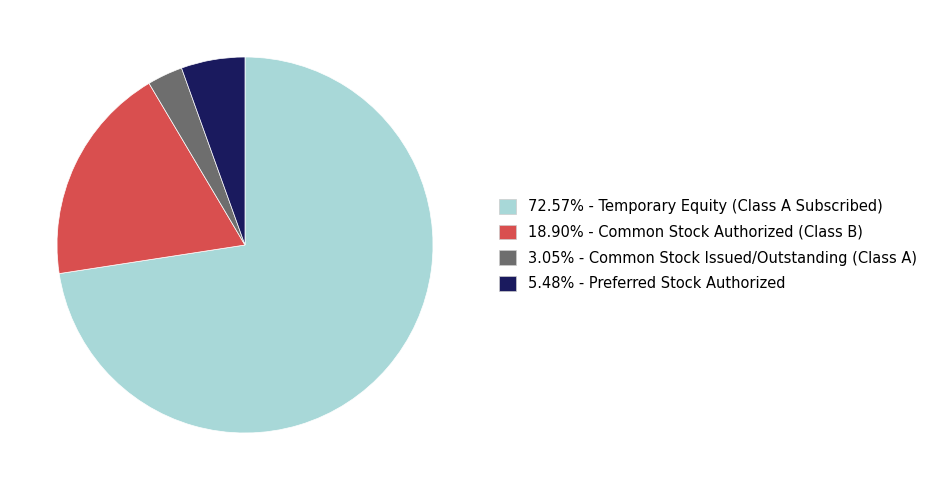

Do 5.48% - Preferred Stock Authorized and 3.05% - Common Stock Issued/Outstanding (Class A) together represent more than half of the pie?

No